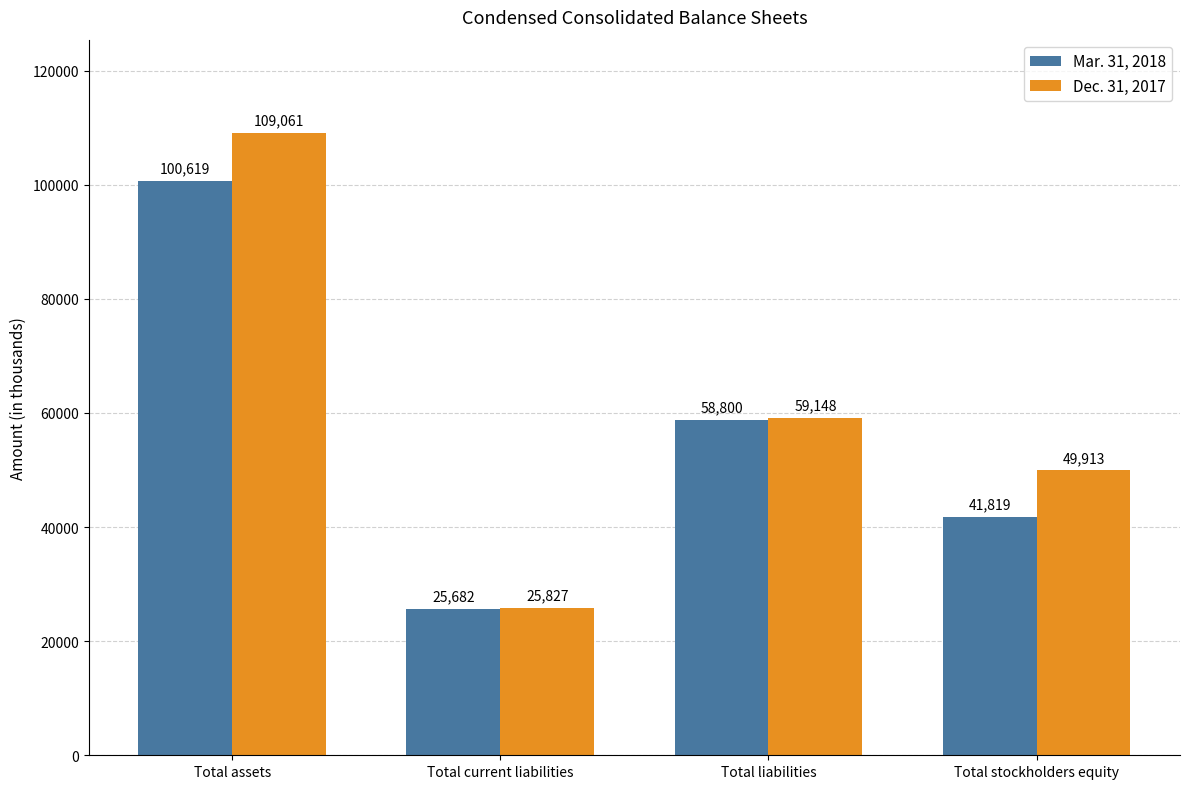

What is the label of the 2nd bar from the right?

Total liabilities